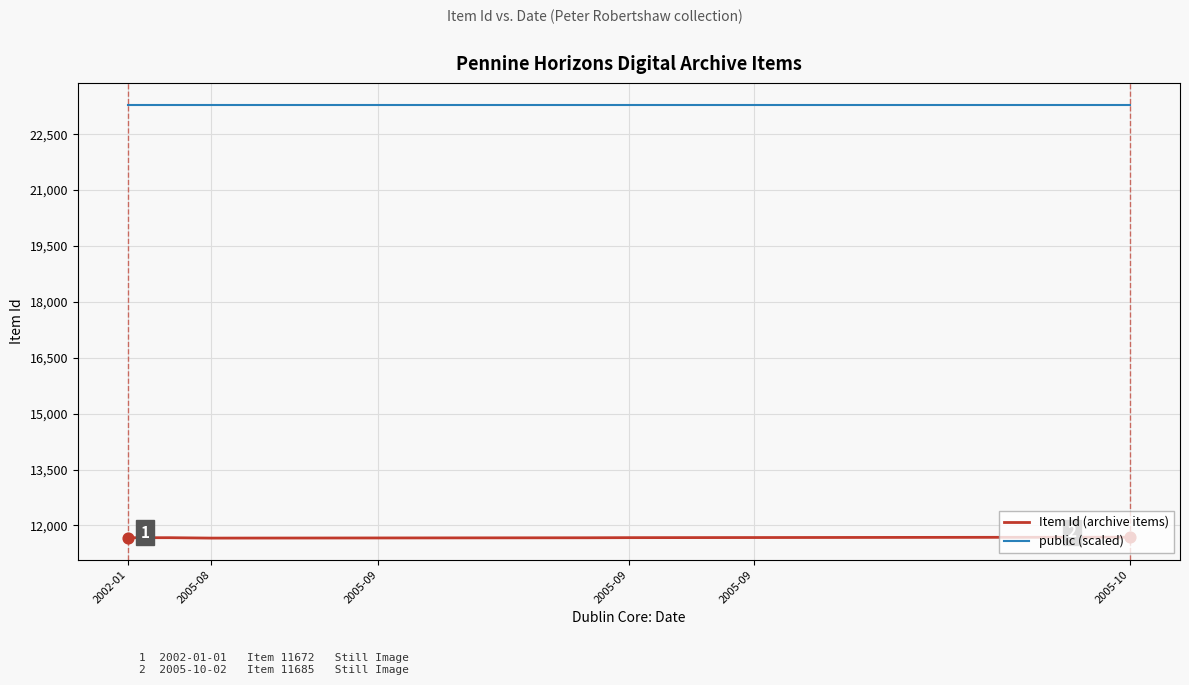

True or false: Item Id (archive items) and public (scaled) intersect in this chart.

False